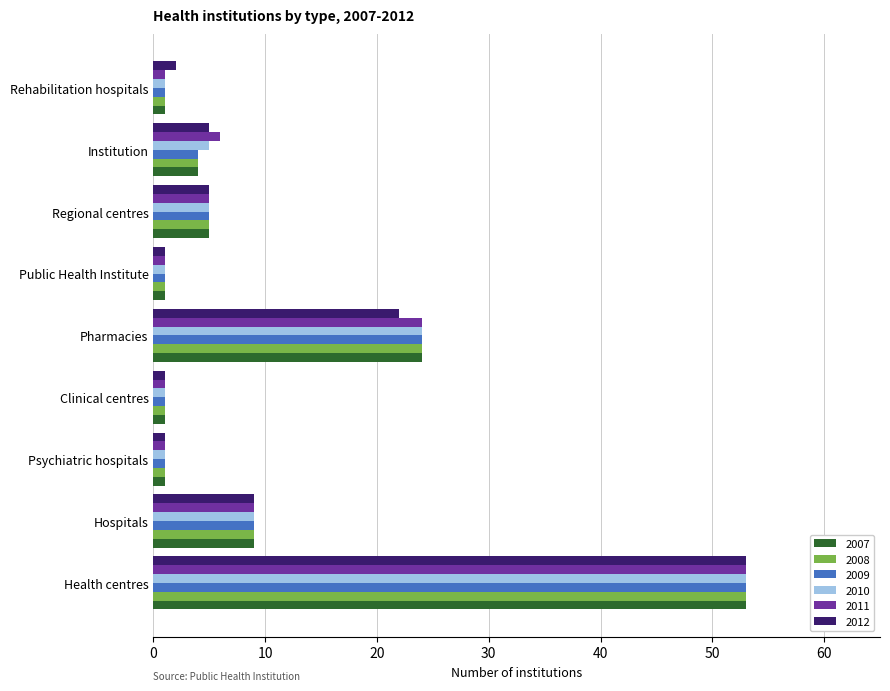

At which category does the chart reach its peak across all series?

Health centres